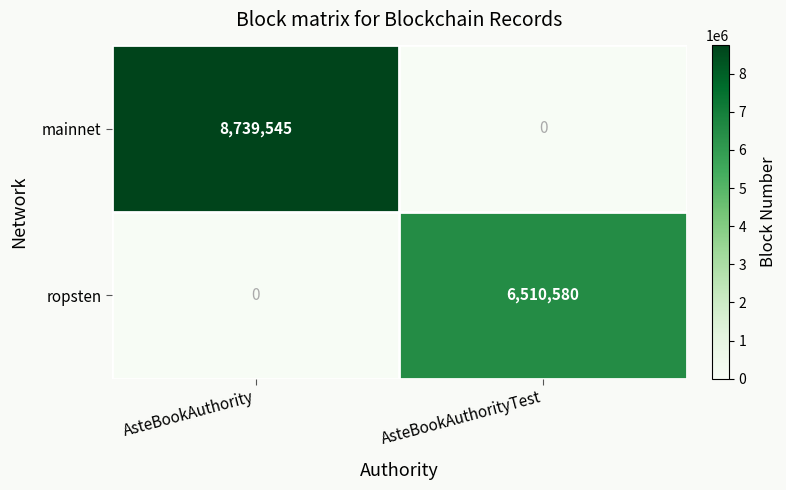

Reading left to right, list all the values displayed in this chart.

mainnet: 8739545	0
ropsten: 0	6510580